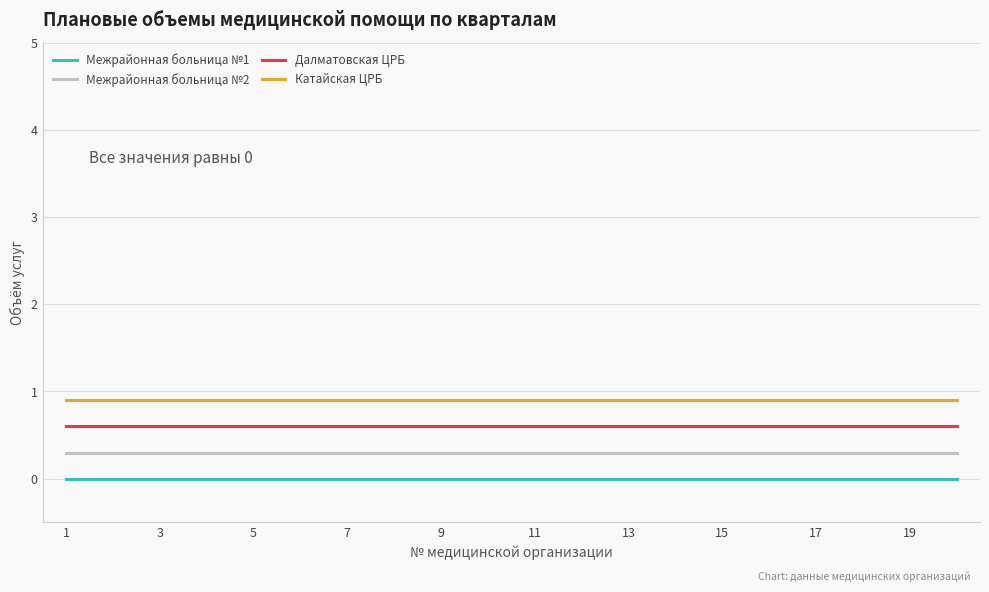

What is the lowest value of the Далматовская ЦРБ series?

0.6